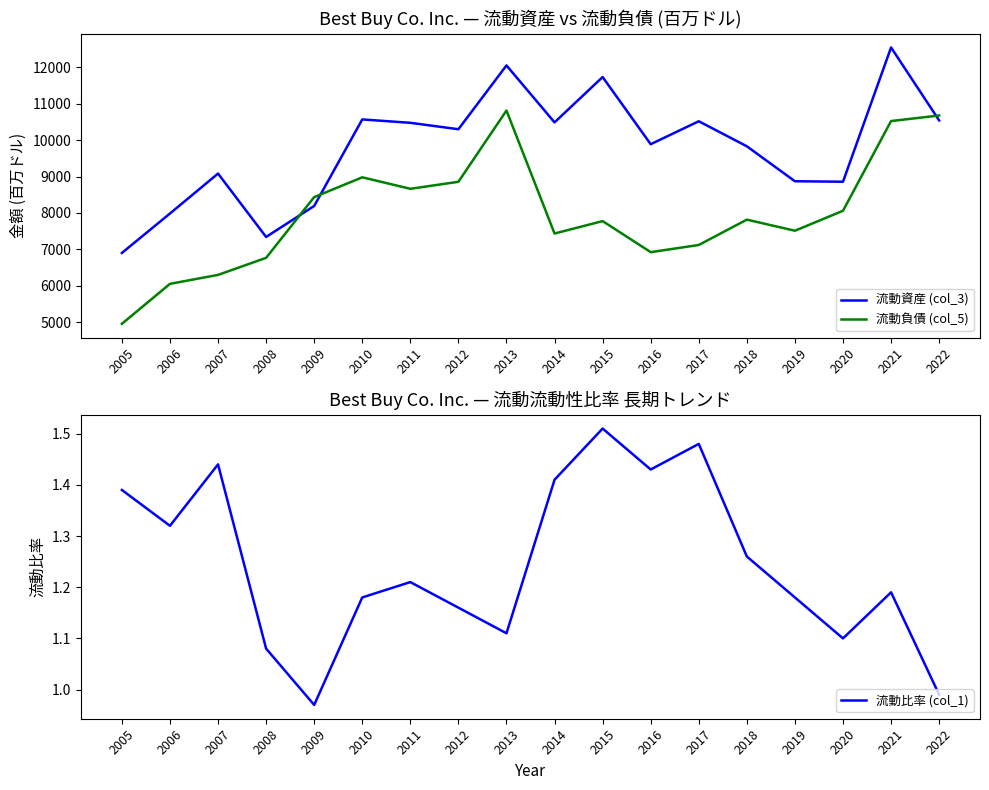

How many lines are shown in the chart?

3